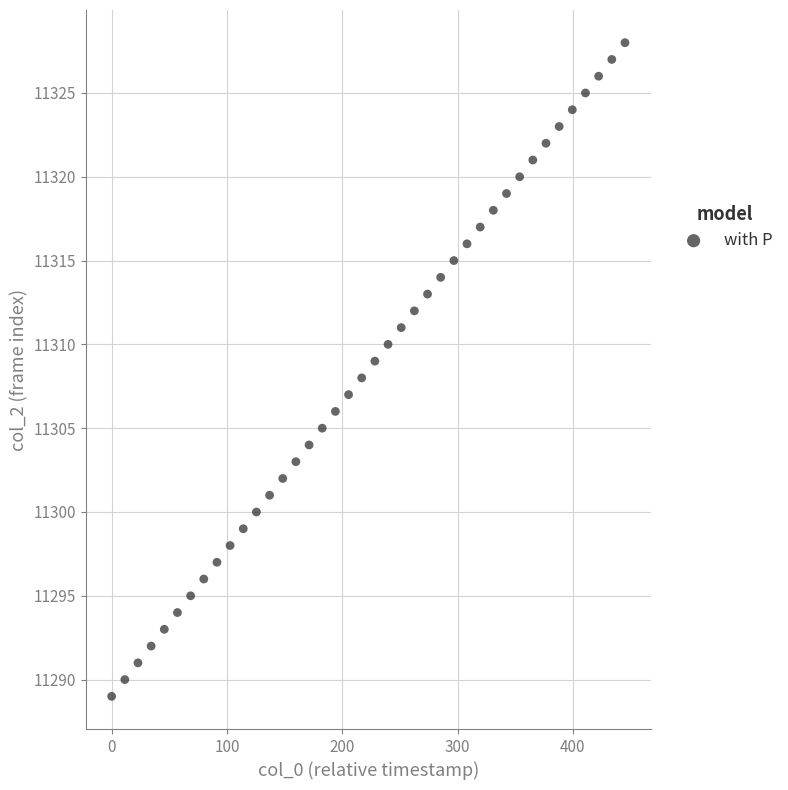

What is the range of Y values (max minus min)?

39